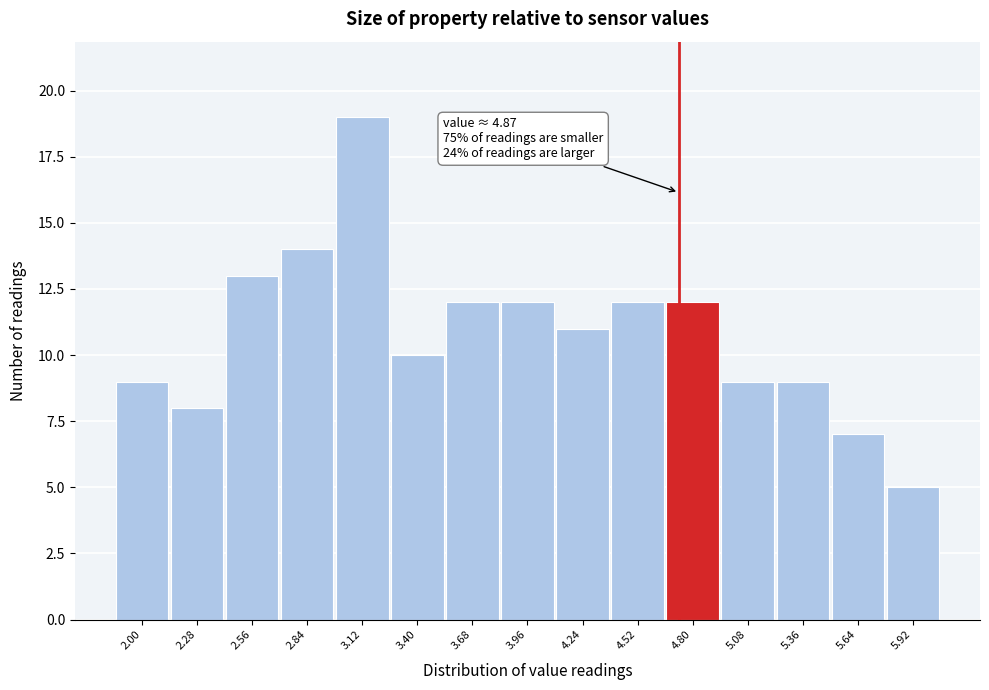

Reading left to right, list all the values displayed in this chart.

9	8	13	14	19	10	12	12	11	12	12	9	9	7	5